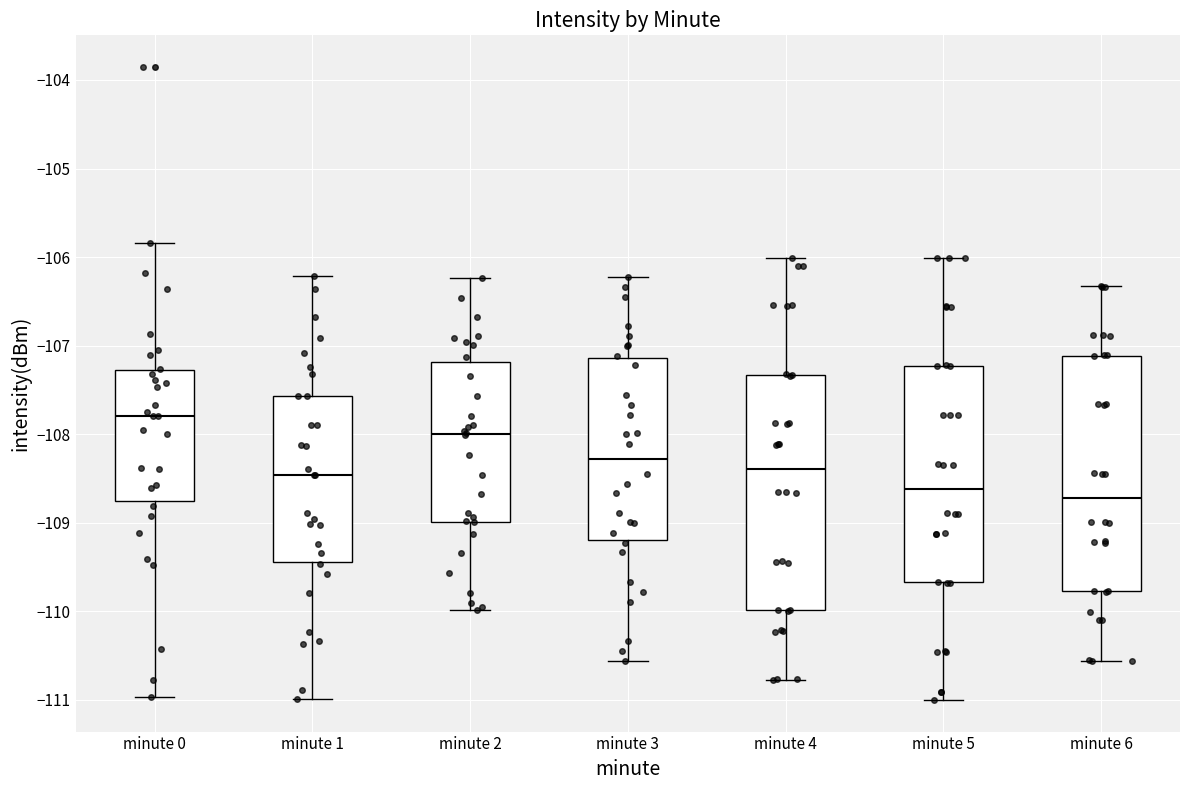

Which box's median line is the lowest?

minute 6